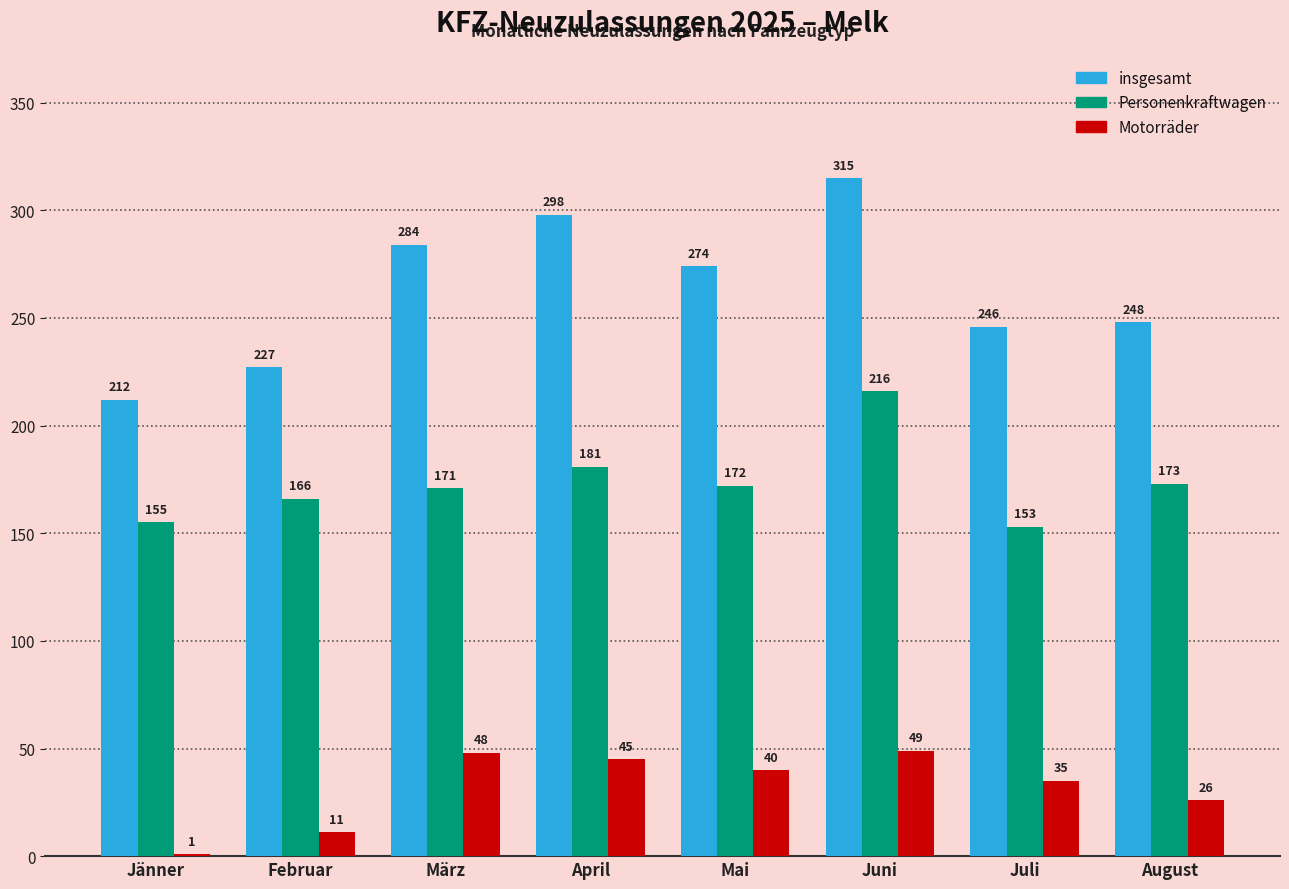

Where is Personenkraftwagen nearest to the value 184?

April